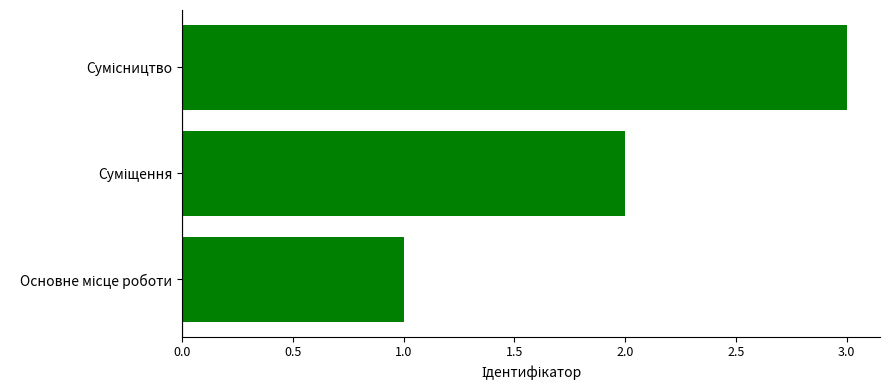

What is the maximum value shown in the chart?

3